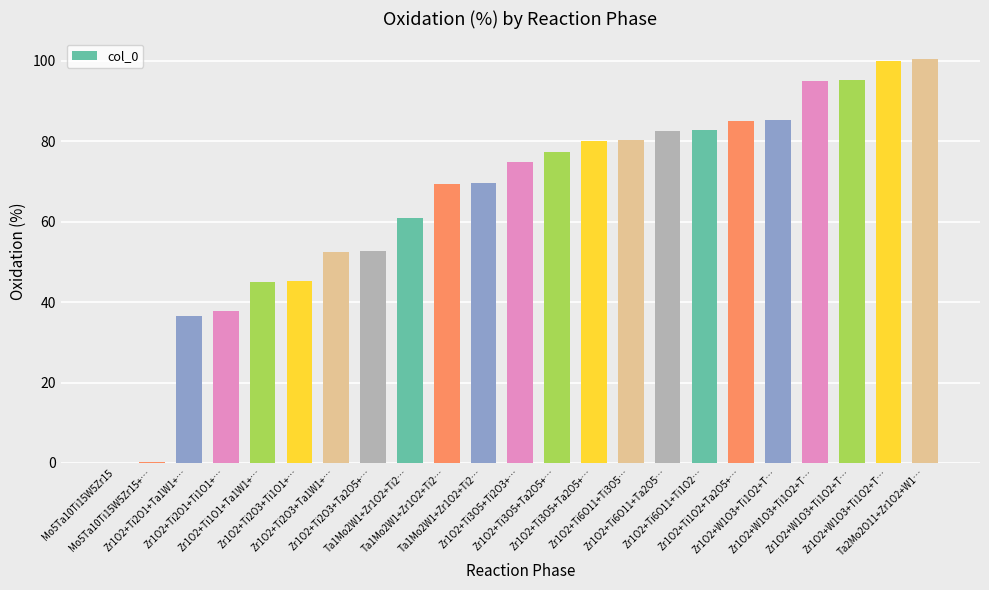

What is the difference between the values at Mo5Ta10Ti15W5Zr15 and Ta2Mo2O11+Zr1O2+W1…?

100.5